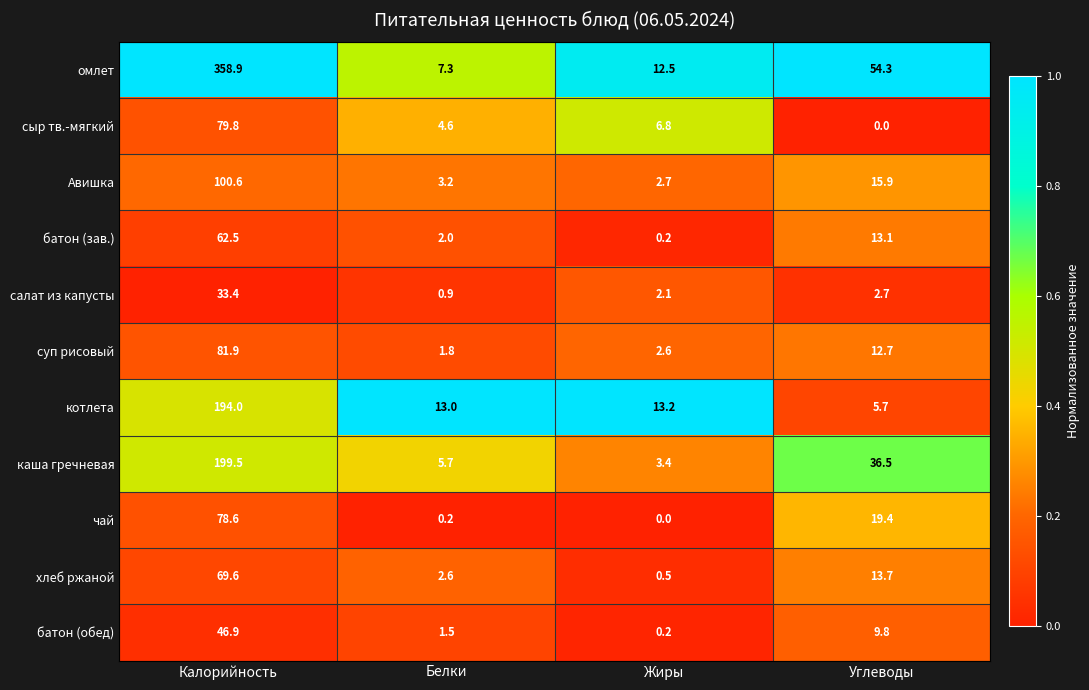

What is the difference between the maximum and minimum values in the каша гречневая series?

196.1